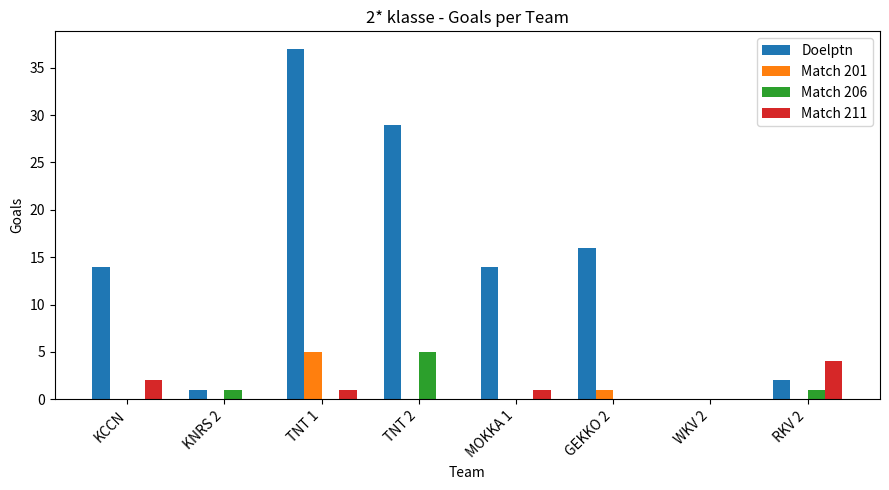

Which series changed the most between KNRS 2 and GEKKO 2?

Doelptn